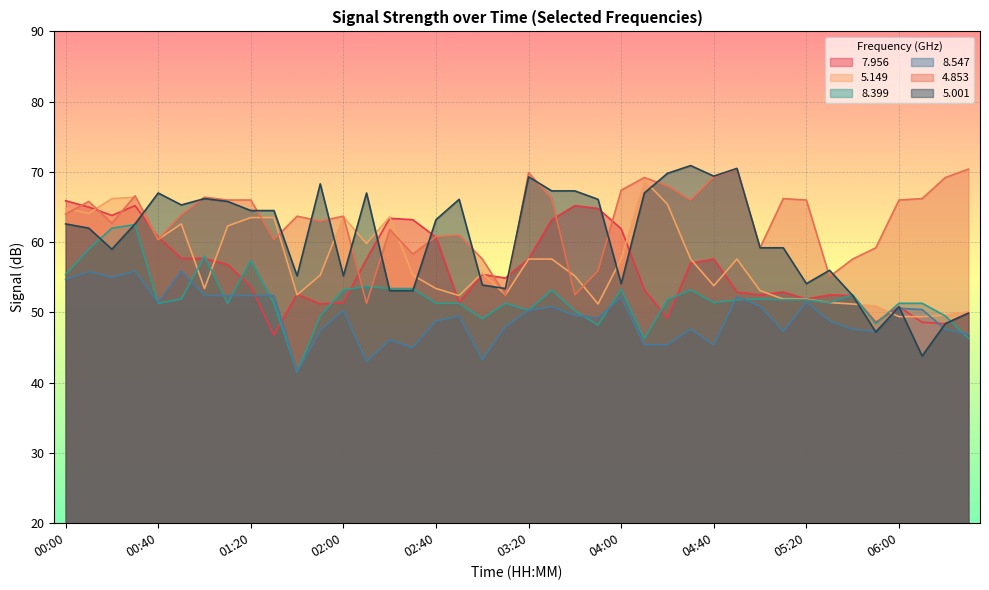

Which series has the largest range (max minus min)?

5.001